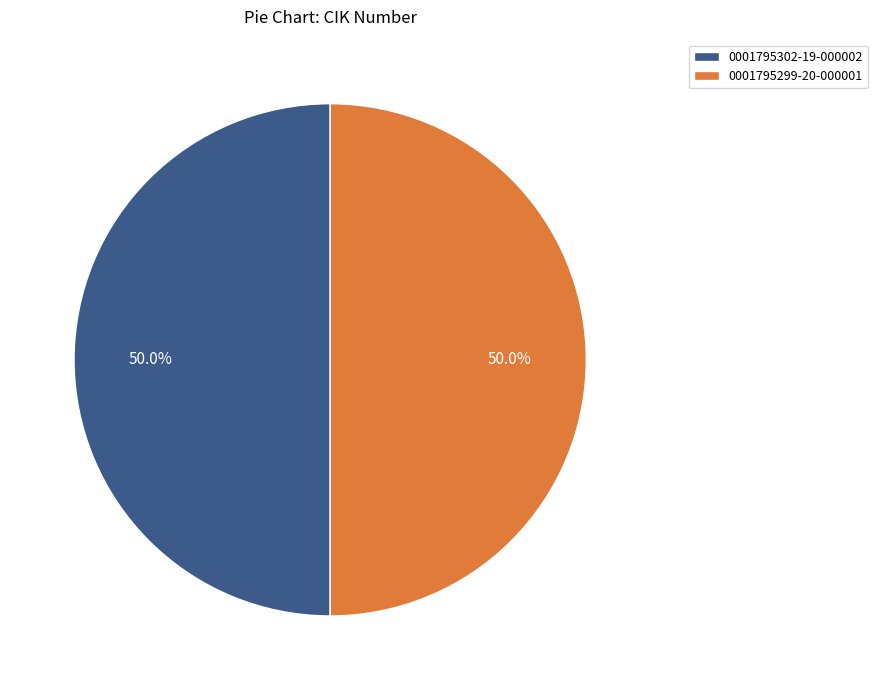

Is the sum of 0001795299-20-000001 and 0001795302-19-000002 greater than half?

Yes